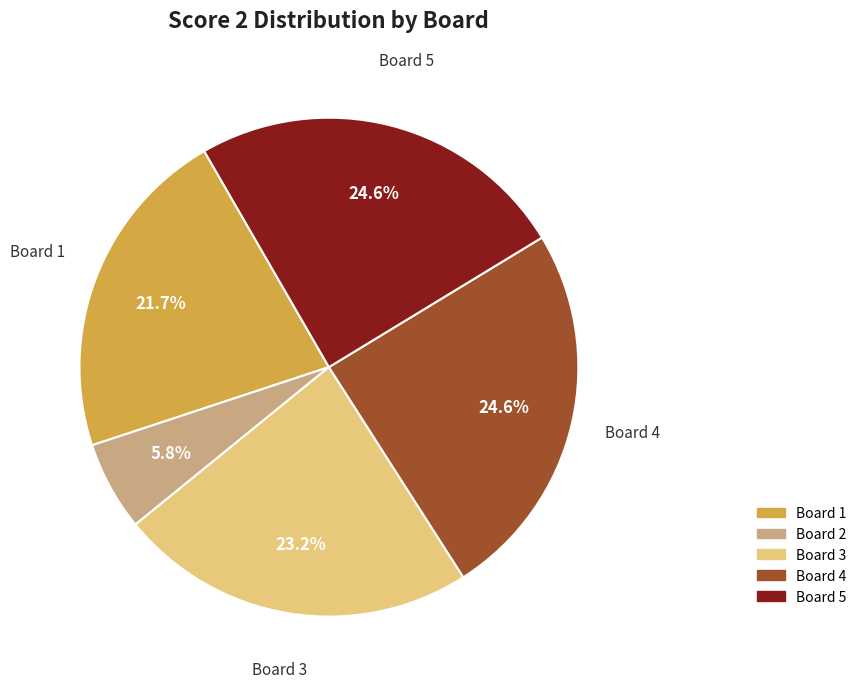

Is there a majority slice in this chart?

No